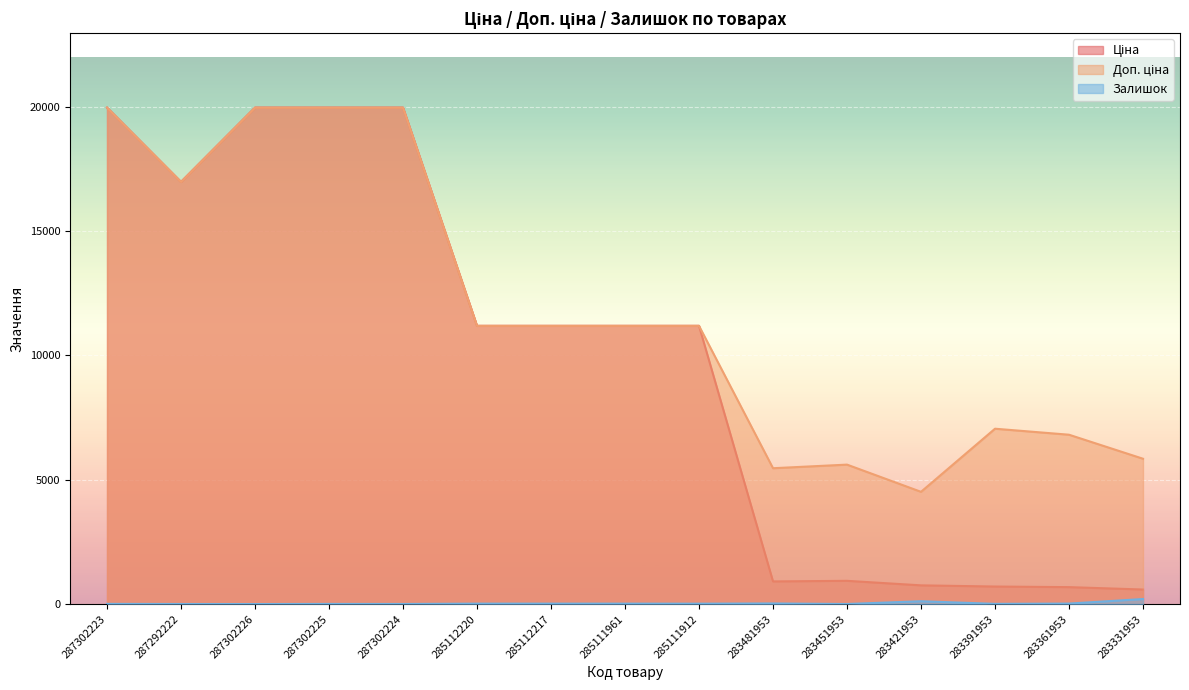

What position from the left is 283481953?

10